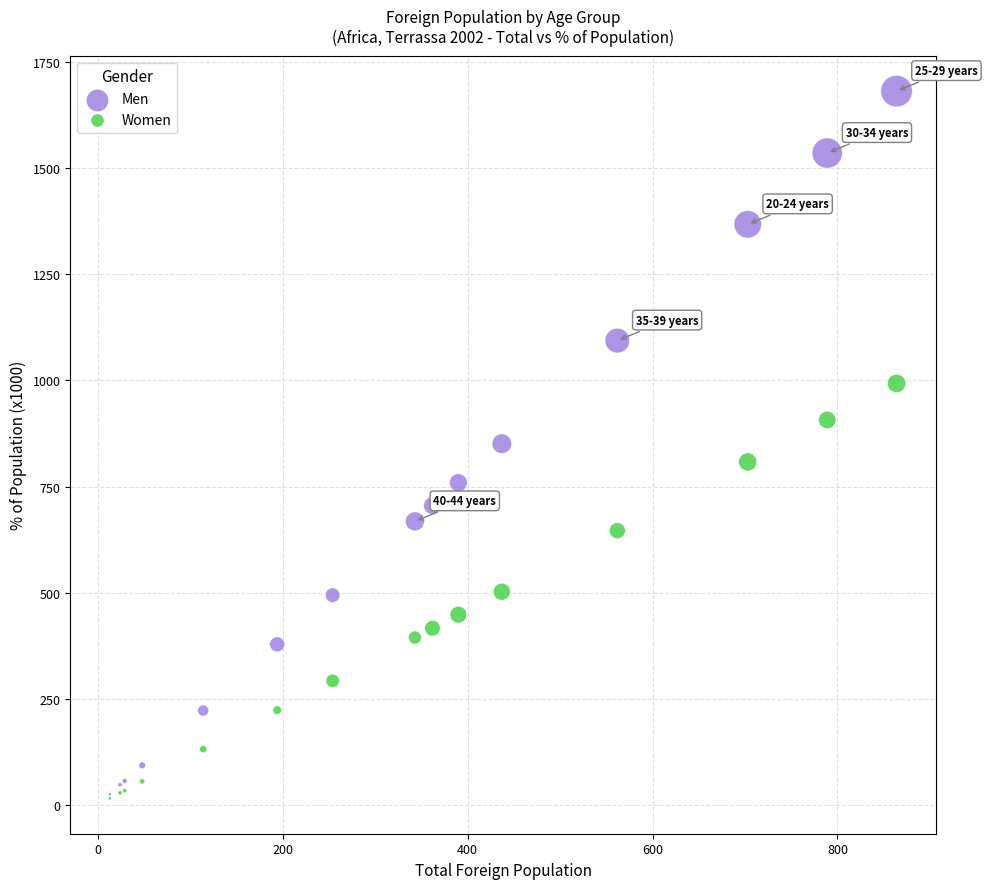

What are all the series names shown in the legend?

Men, Women